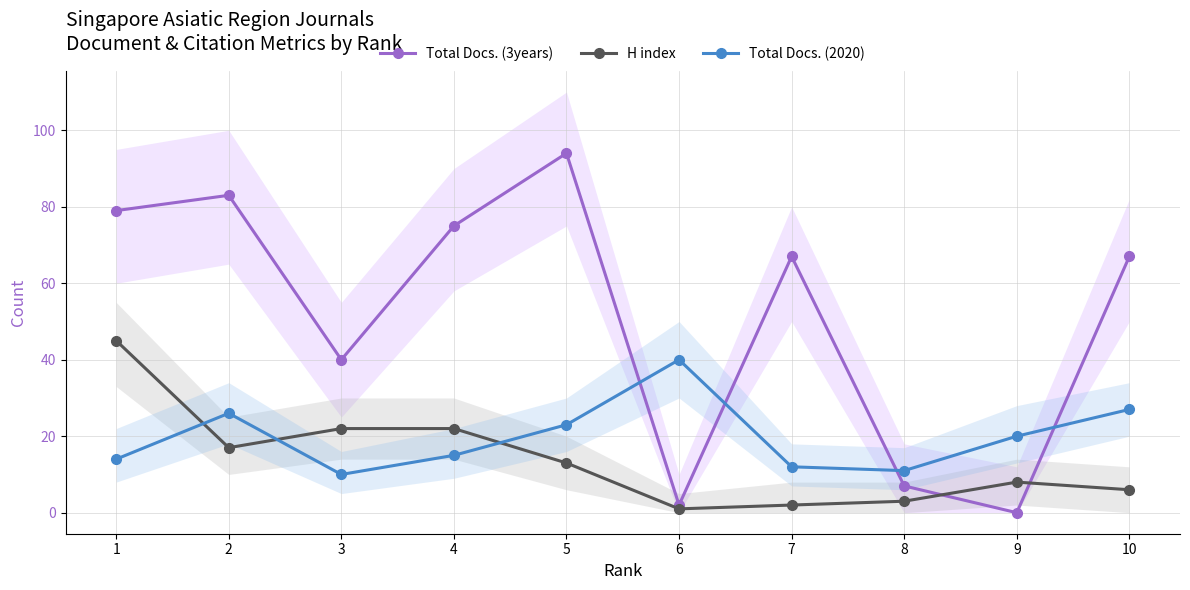

Which series has the widest spread of values?

Total Docs. (3years)